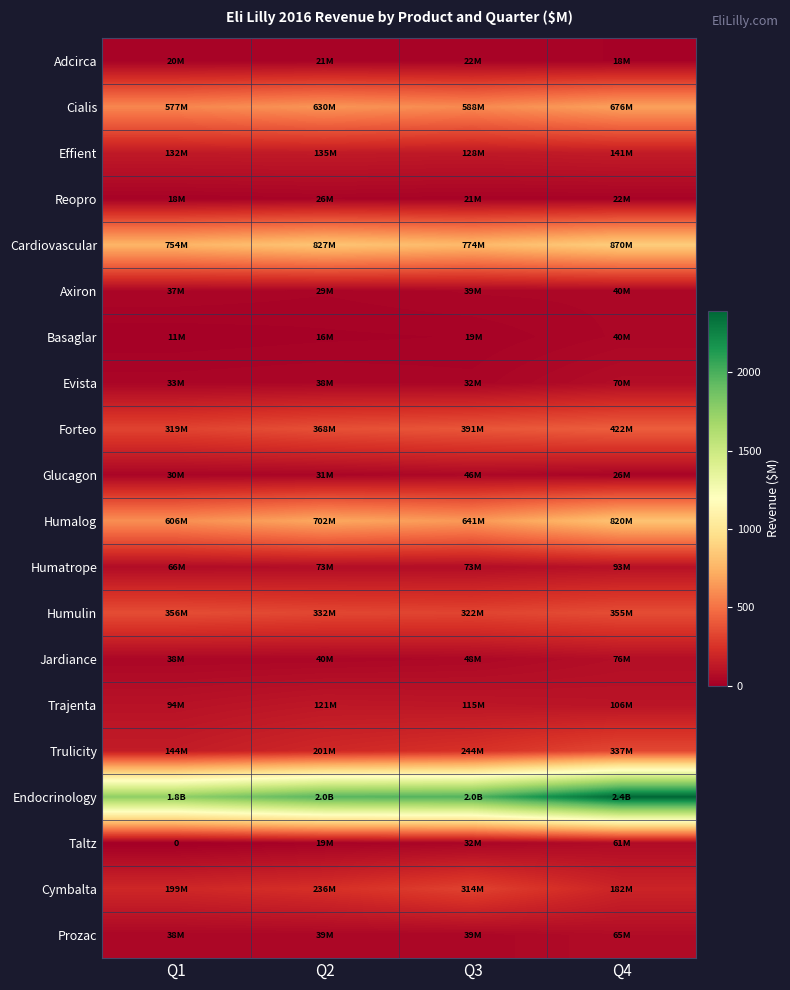

What is the difference between the Cymbalta values at Q2 and Q4?

54.7